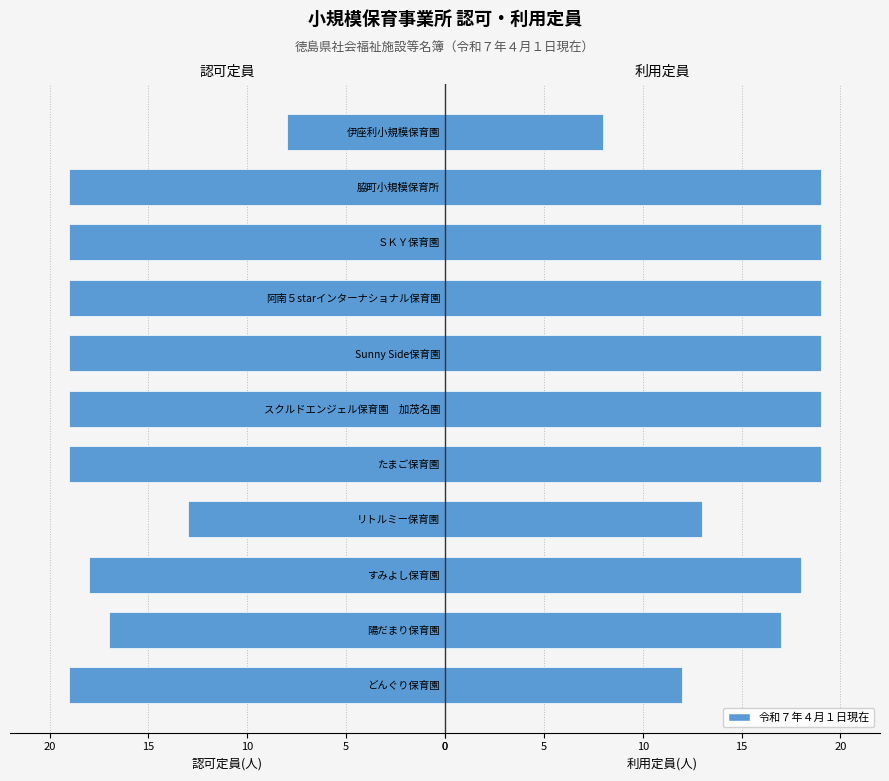

How many groups of bars are there?

11